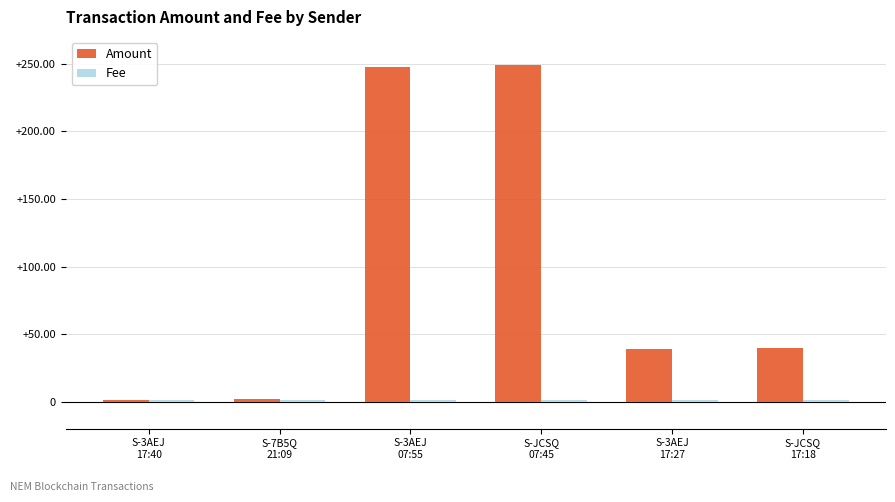

How many bars are there in each group?

2